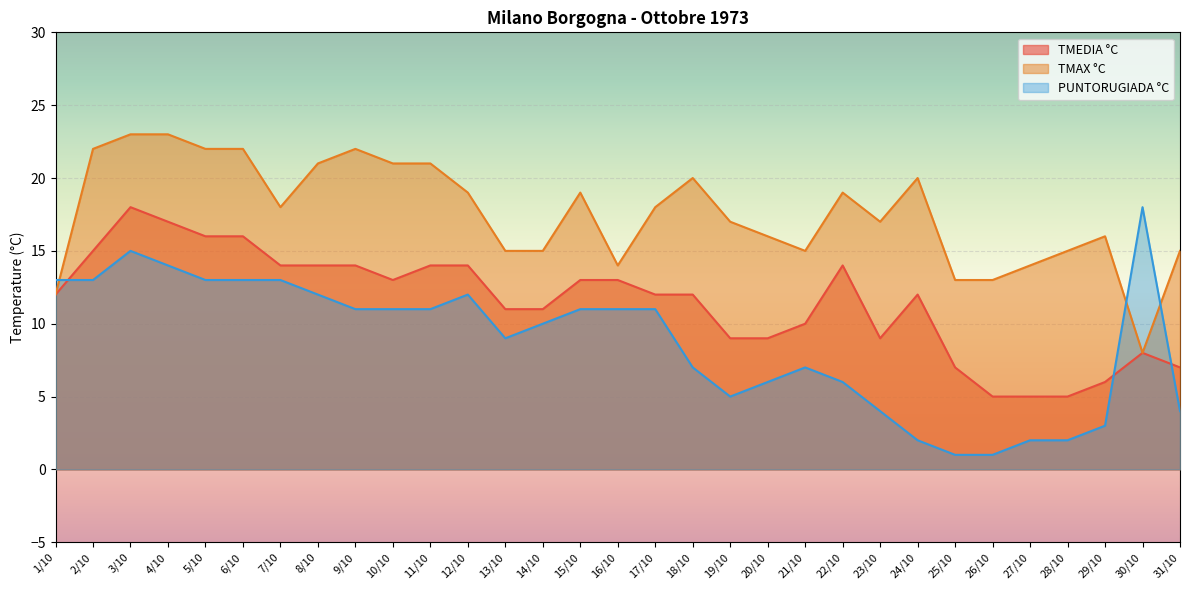

What is the label of the 21st point from the left?

21/10